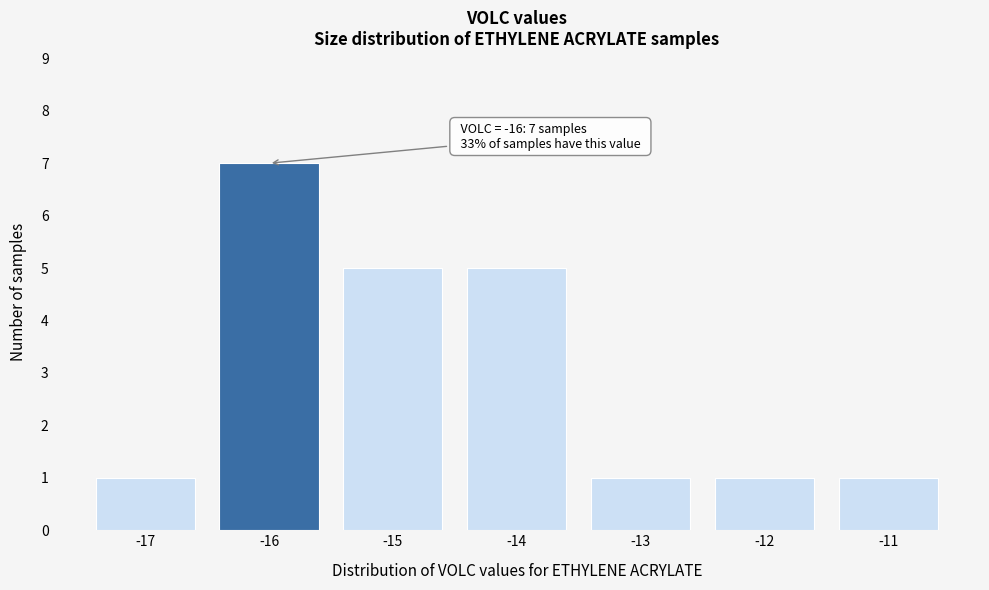

Over which range of the x-axis is the bar tallest?

-16.5 to -15.5